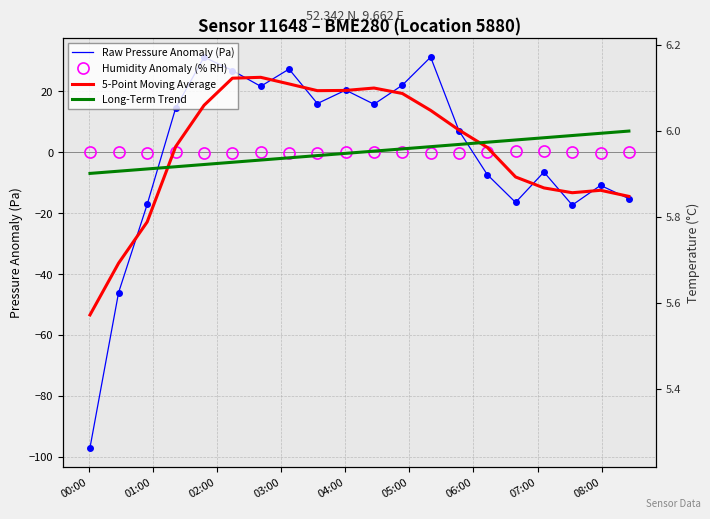

What value does the Humidity Anomaly (% RH) series have at 00:00?

0.1